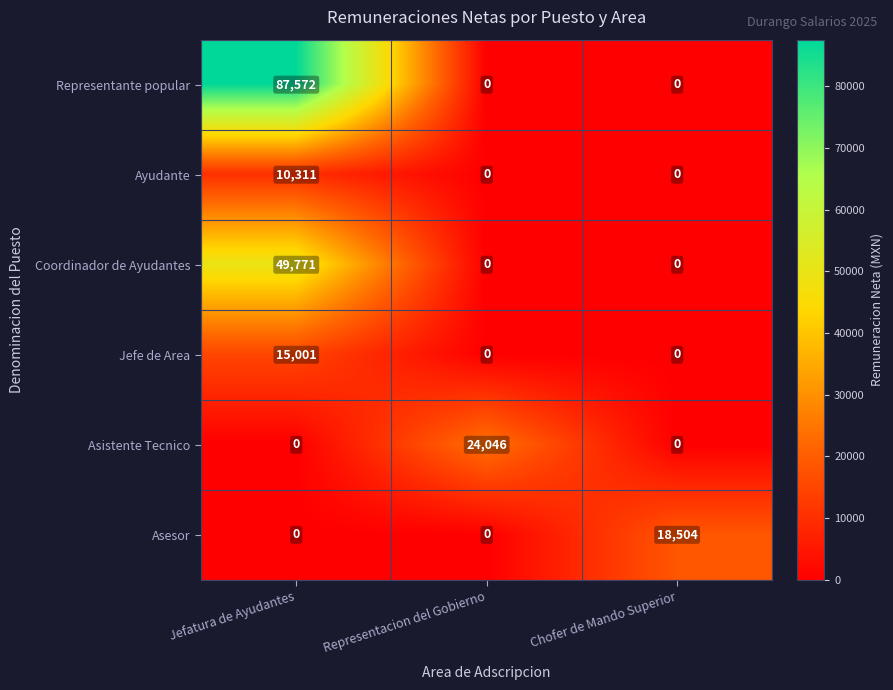

Reading left to right, list all the values displayed in this chart.

Representante popular: 87572	0	0
Ayudante: 10311	0	0
Coordinador de Ayudantes: 49771	0	0
Jefe de Area: 15001	0	0
Asistente Tecnico: 0	24046	0
Asesor: 0	0	18504